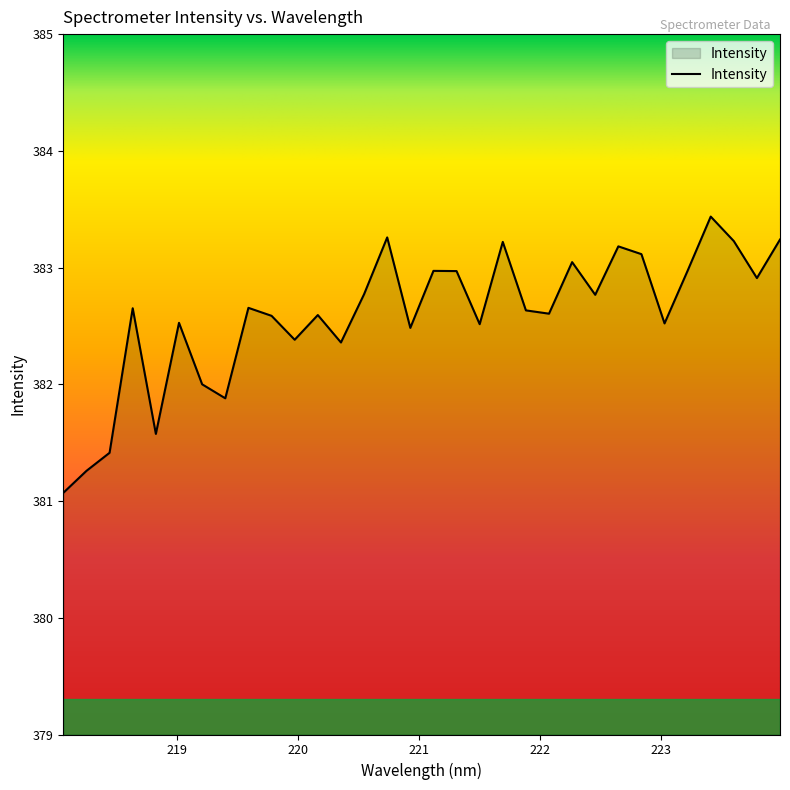

What is the maximum value shown in the chart?

383.4